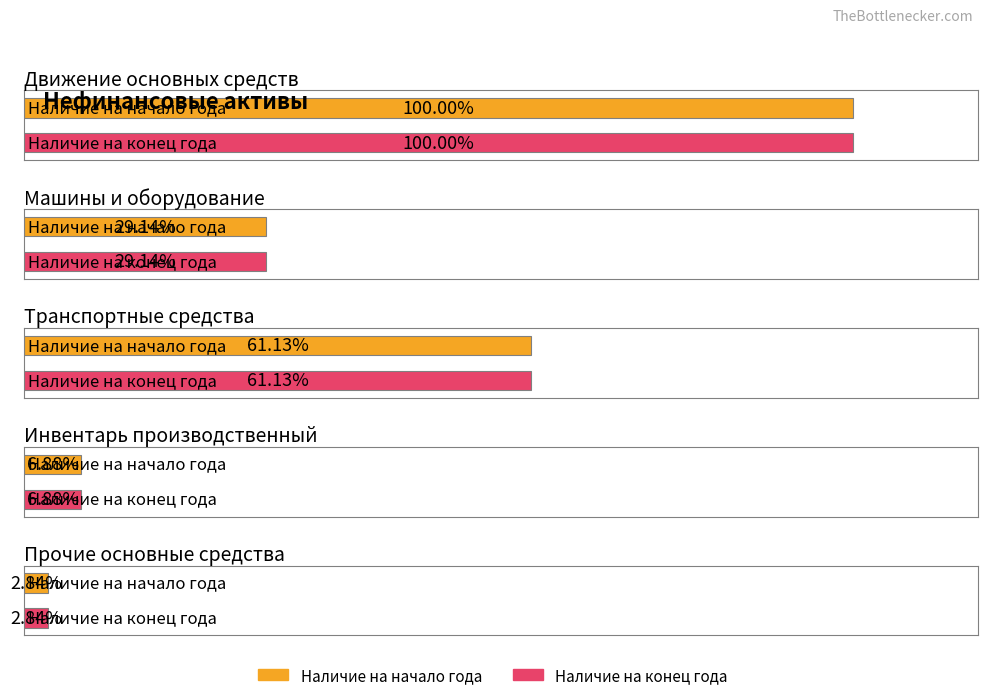

Which series has the largest range (max minus min)?

Наличие на начало года